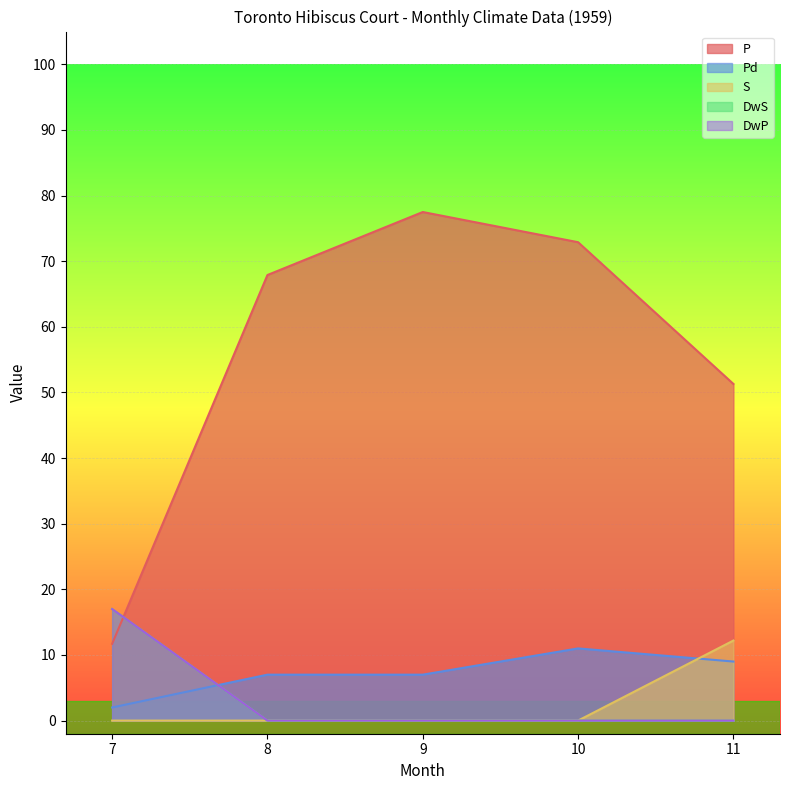

Is the value of S at 10 greater than the value of Pd at 11?

No